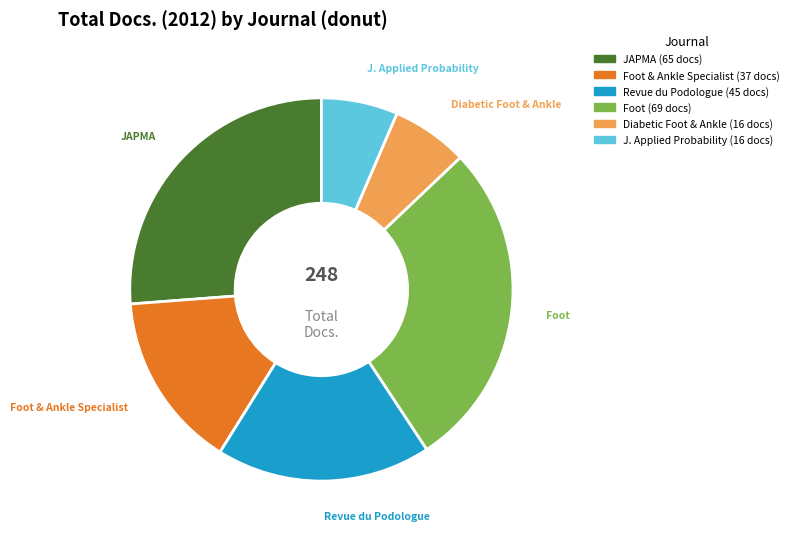

To the nearest percent, what is the average slice percentage?

17%